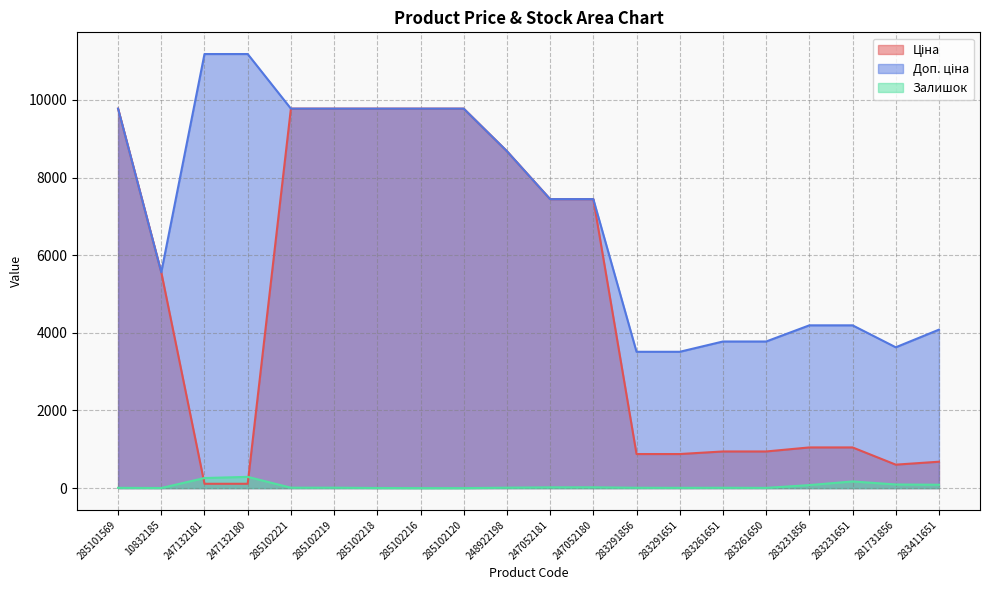

What position from the right is 247052180?

9